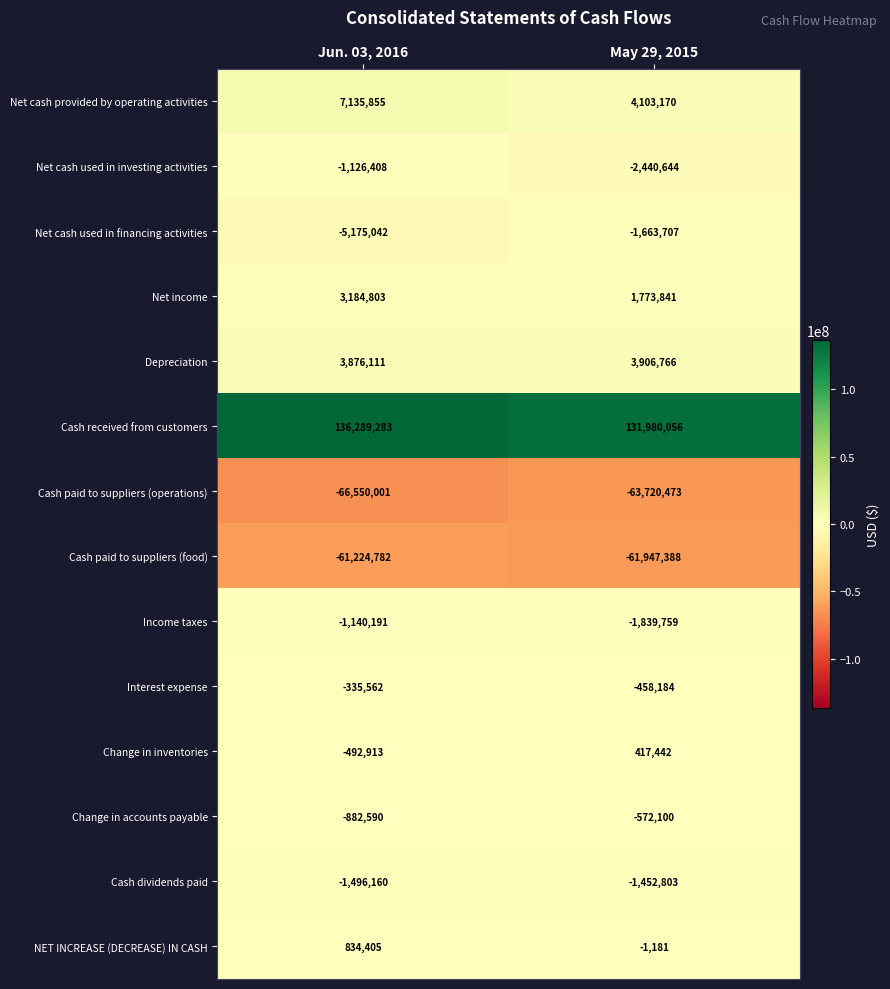

How many categories are shown in the chart?

2